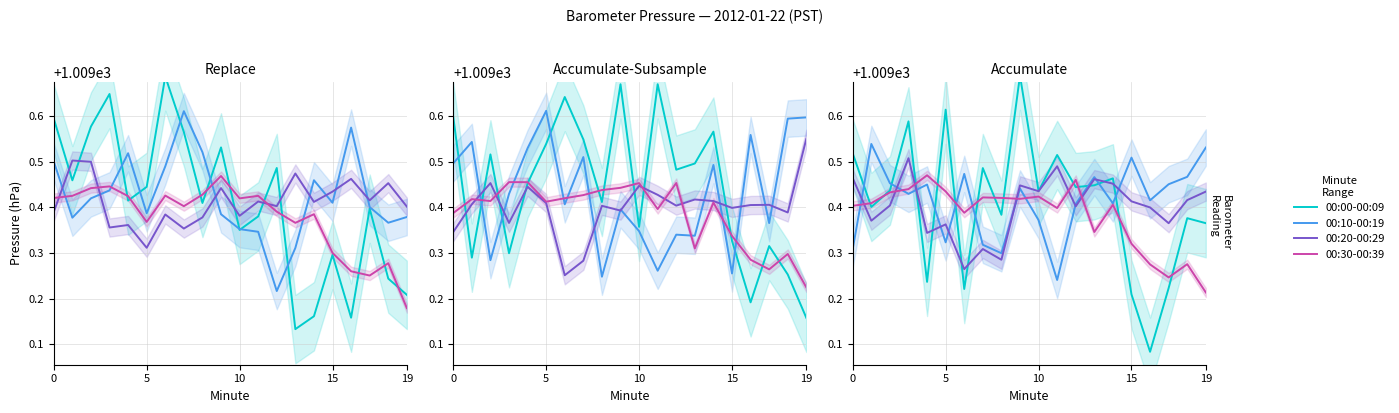

At how many categories does at least one series exceed 1009?

20